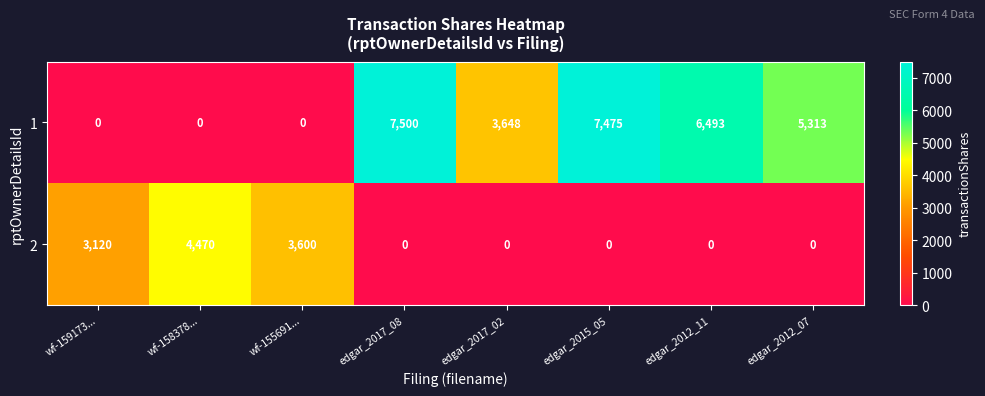

How many distinct data groups are displayed?

2